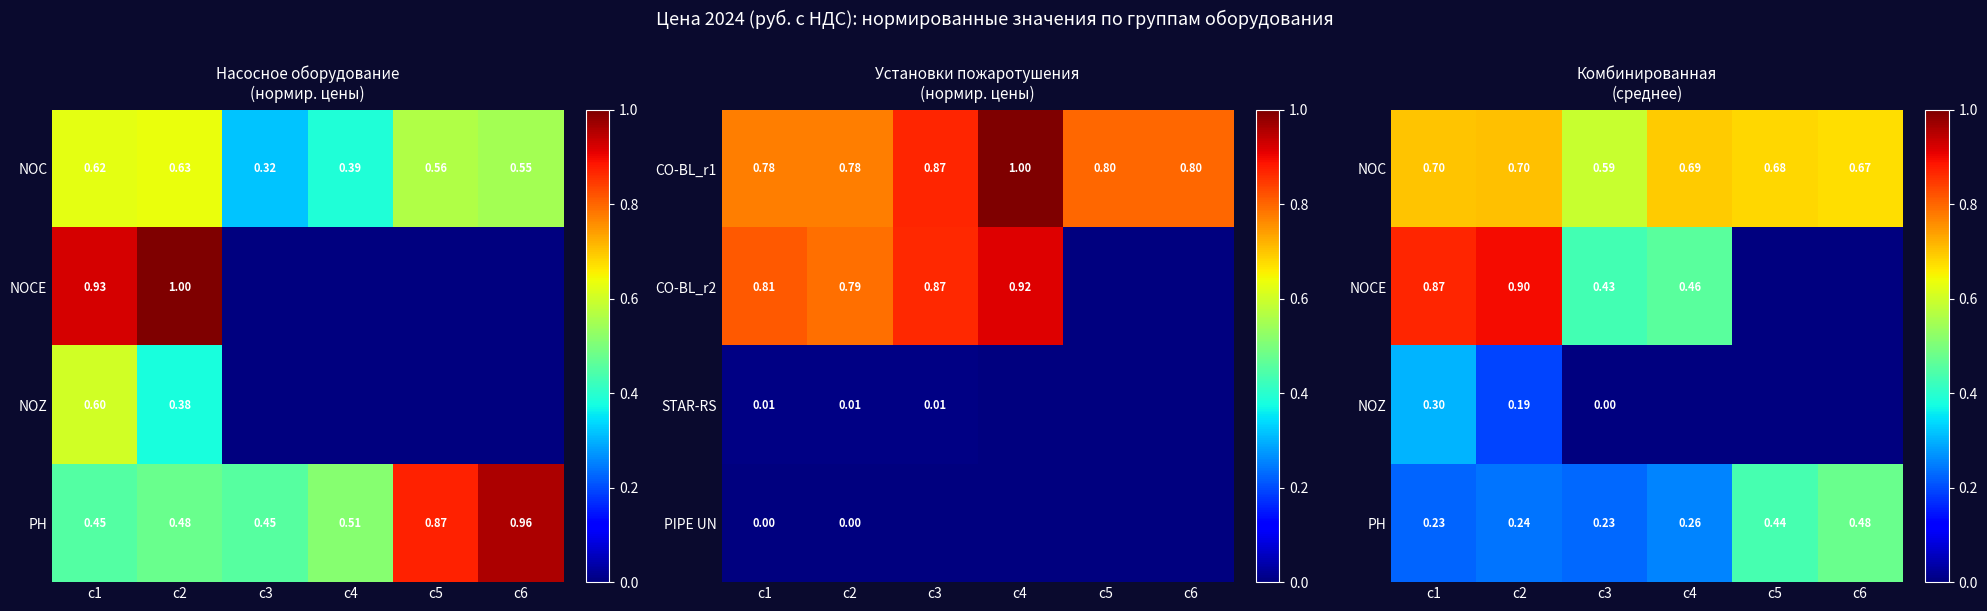

Is it true that NOZ equals 0.2 at c2?

True